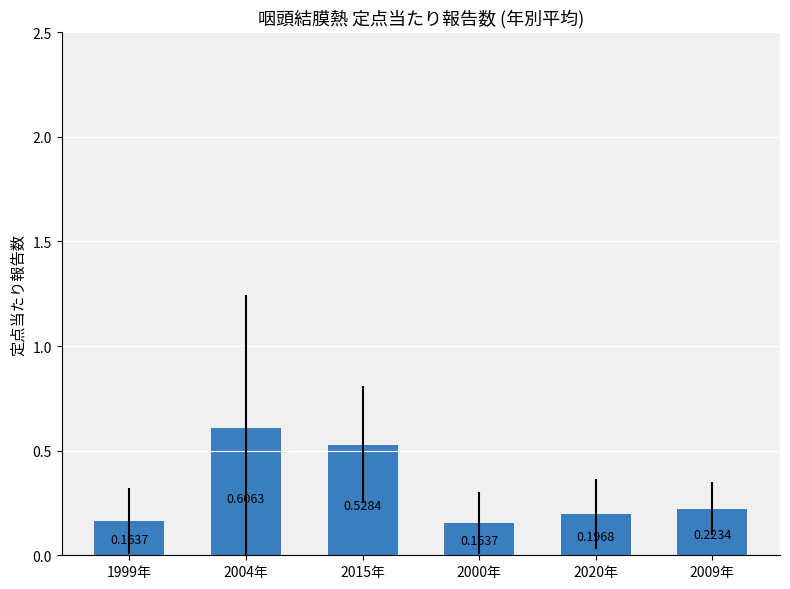

True or false: the data shows 0.1 at 2009年.

False